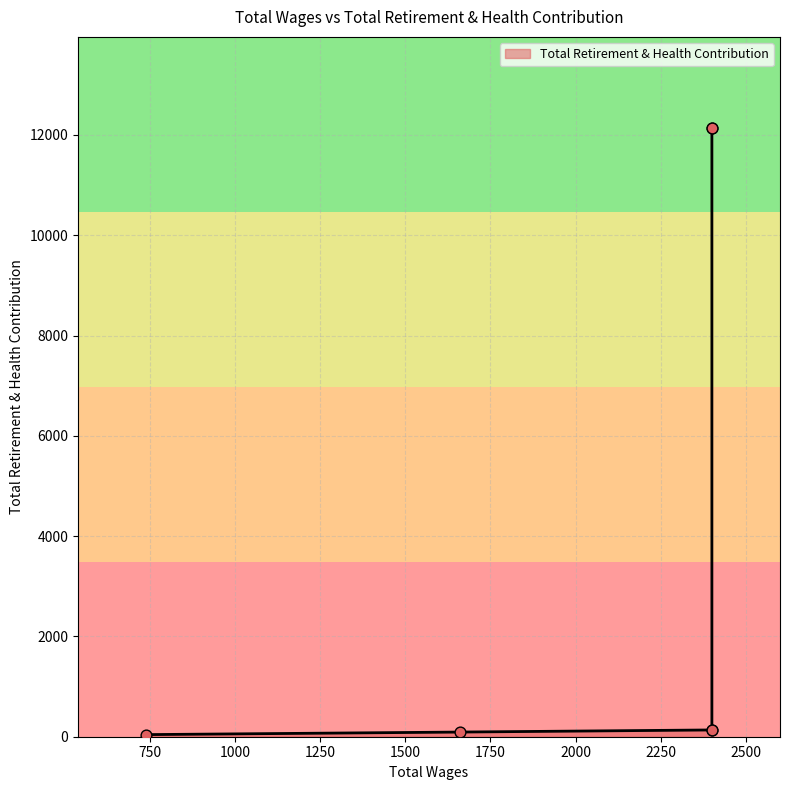

Which has a higher value, 739.0 or 2400.0?

2400.0